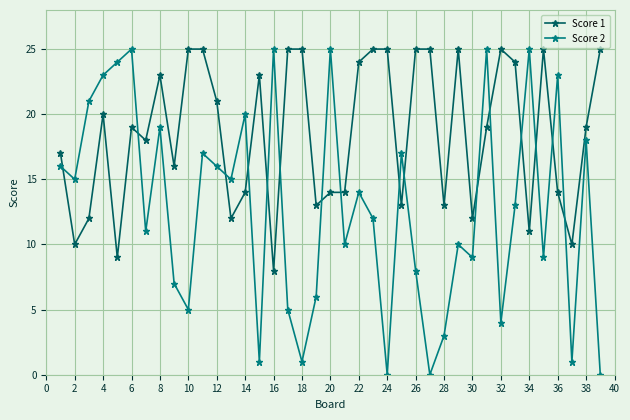

How many times do Score 2 and Score 1 cross each other?

16